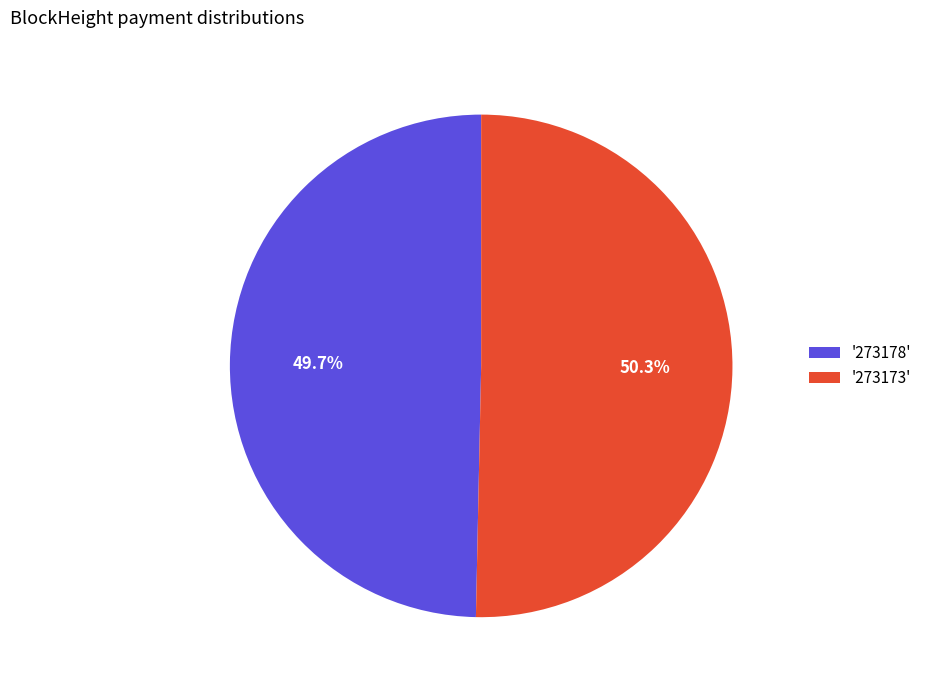

Is there any slice that represents more than half of the pie?

Yes